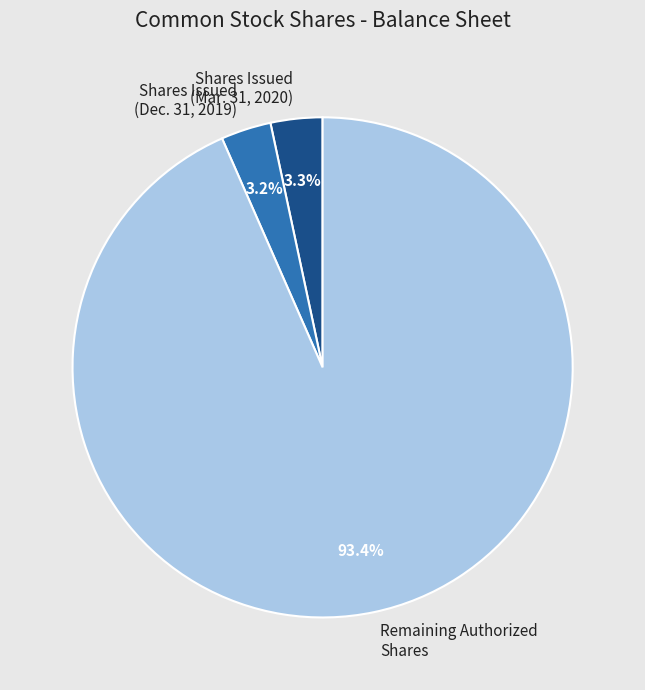

Which category accounts for the majority?

Remaining Authorized Shares